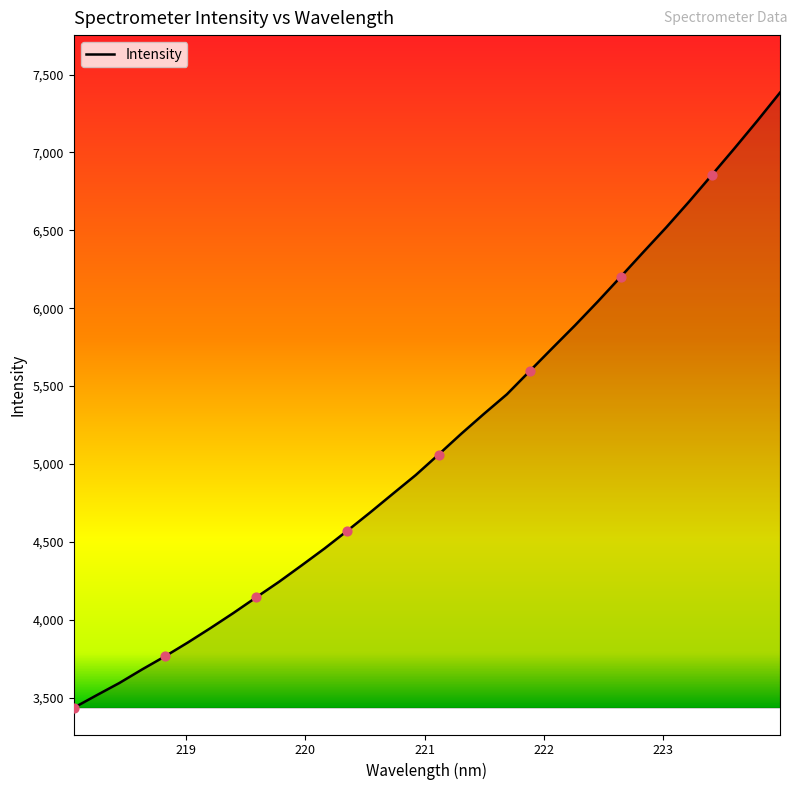

What is the maximum value shown in the chart?

7384.1